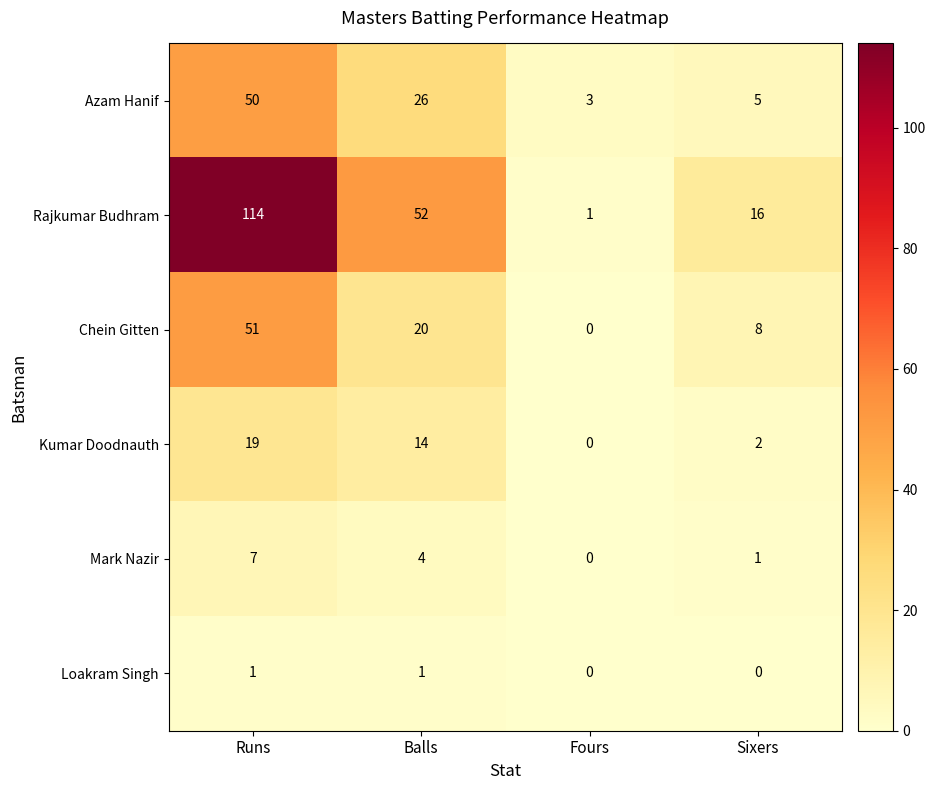

Which series changed the most between Runs and Balls?

Rajkumar Budhram